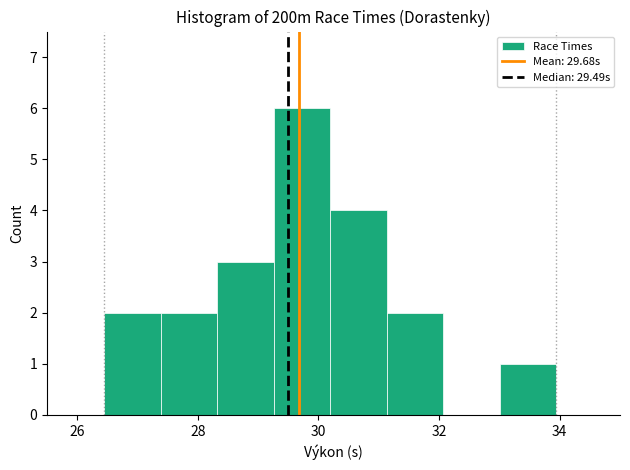

Reading left to right, list every bar in this chart as the range it spans on the x-axis followed by its height. Neither the bar edges nor the heights are printed on the chart, so give them approximately, as read against the axes.

26.4 to 27.4: 2
27.4 to 28.4: 2
28.4 to 29.2: 3
29.2 to 30.2: 6
30.2 to 31.2: 4
31.2 to 32.0: 2
32.0 to 33.0: 0
33.0 to 34.0: 1